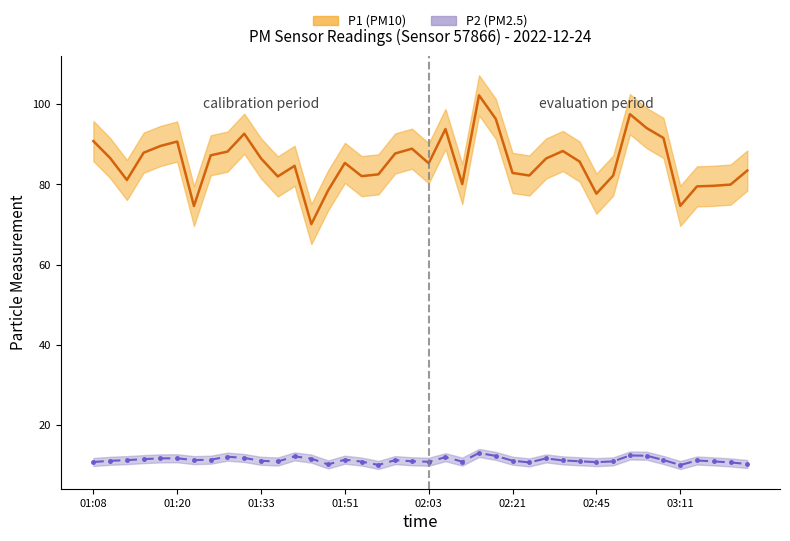

Is it true that P1 equals 88.3 at 28?

True